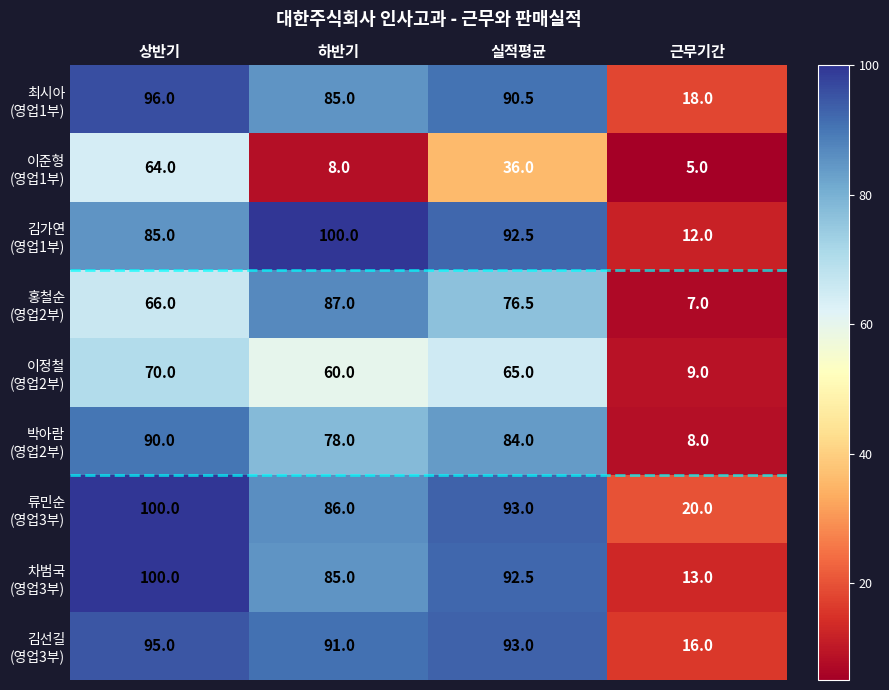

What is the spread (max minus min) of values at 상반기?

36.0